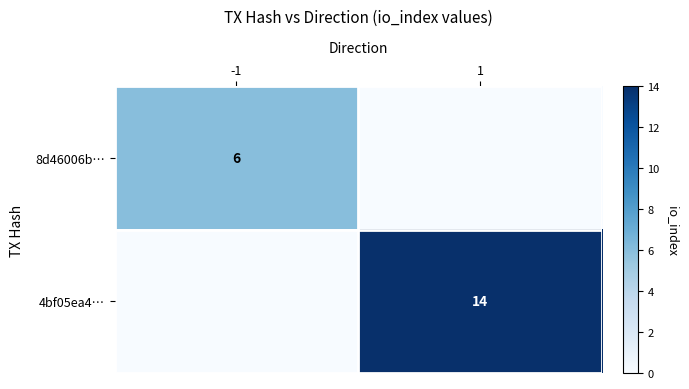

How many distinct data groups are displayed?

2